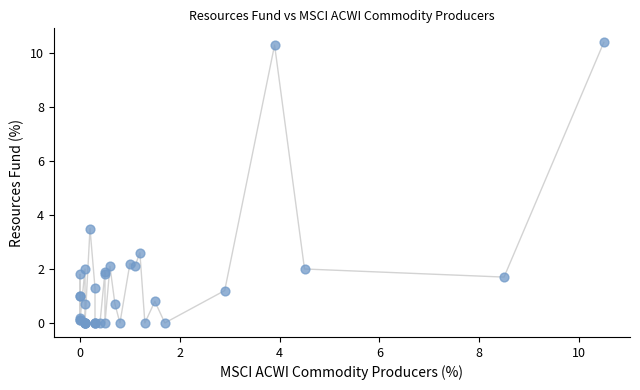

What Y value in the scatter plot is closest to 5?

3.5